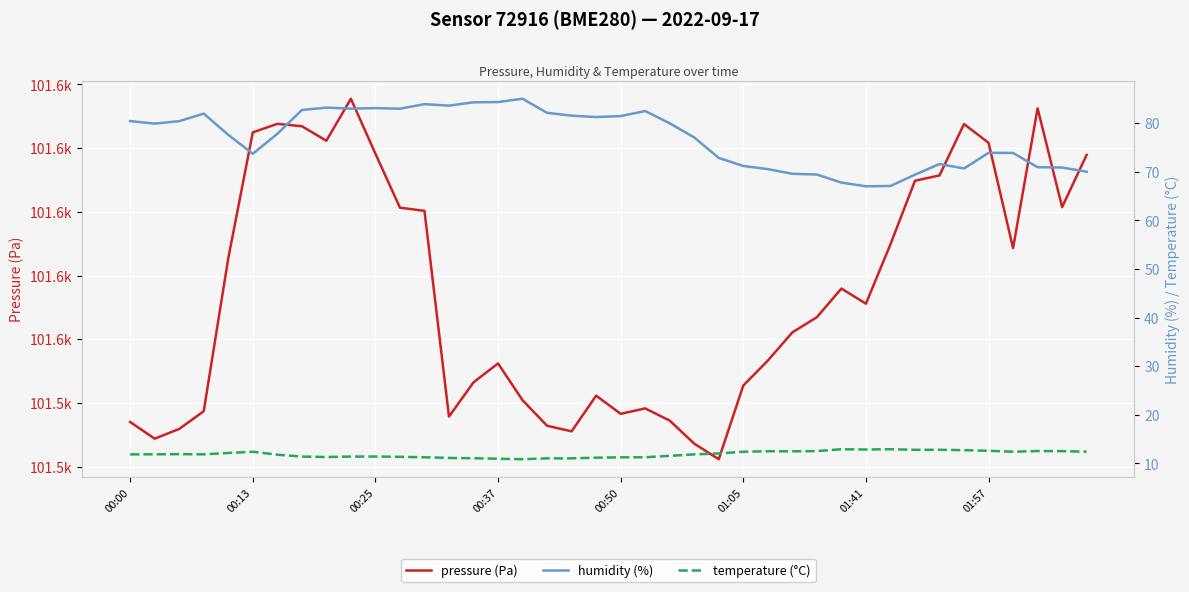

Rank the series at 00:13 from lowest to highest value.

temperature (°C), humidity (%), pressure (Pa)